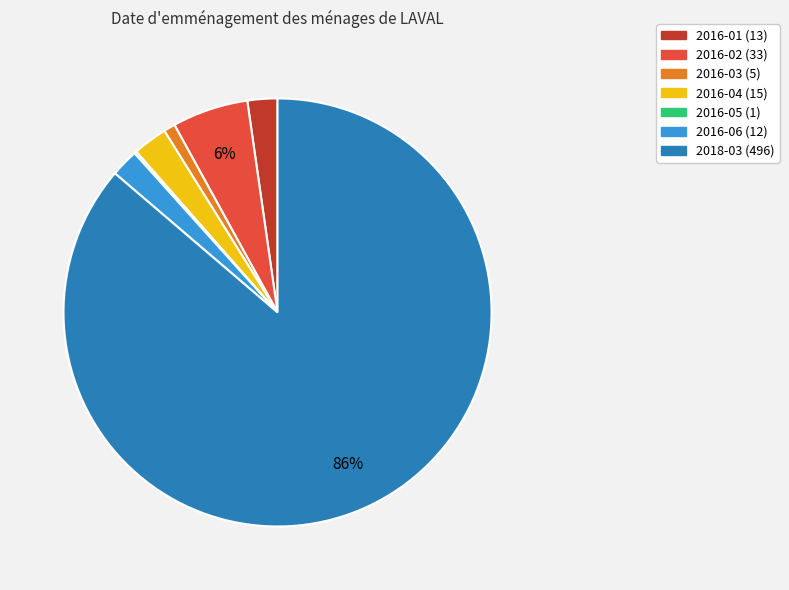

Is it true that 2016-01 is 2% of the pie?

True